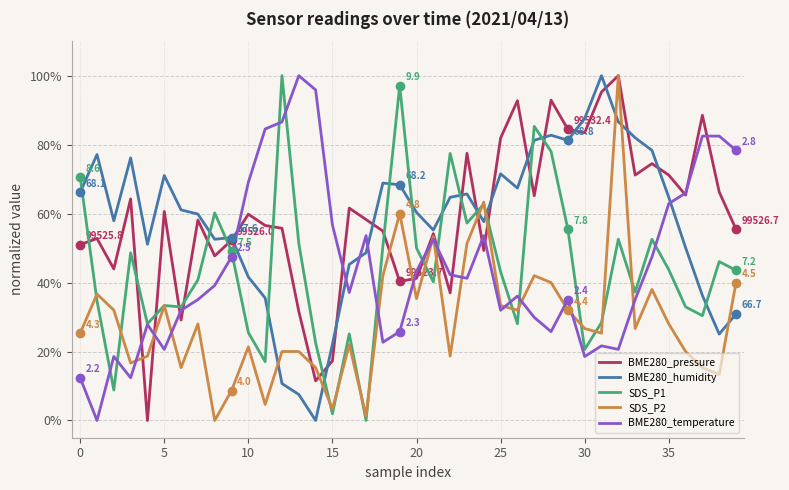

True or false: SDS_P1 and BME280_humidity cross at least once.

True